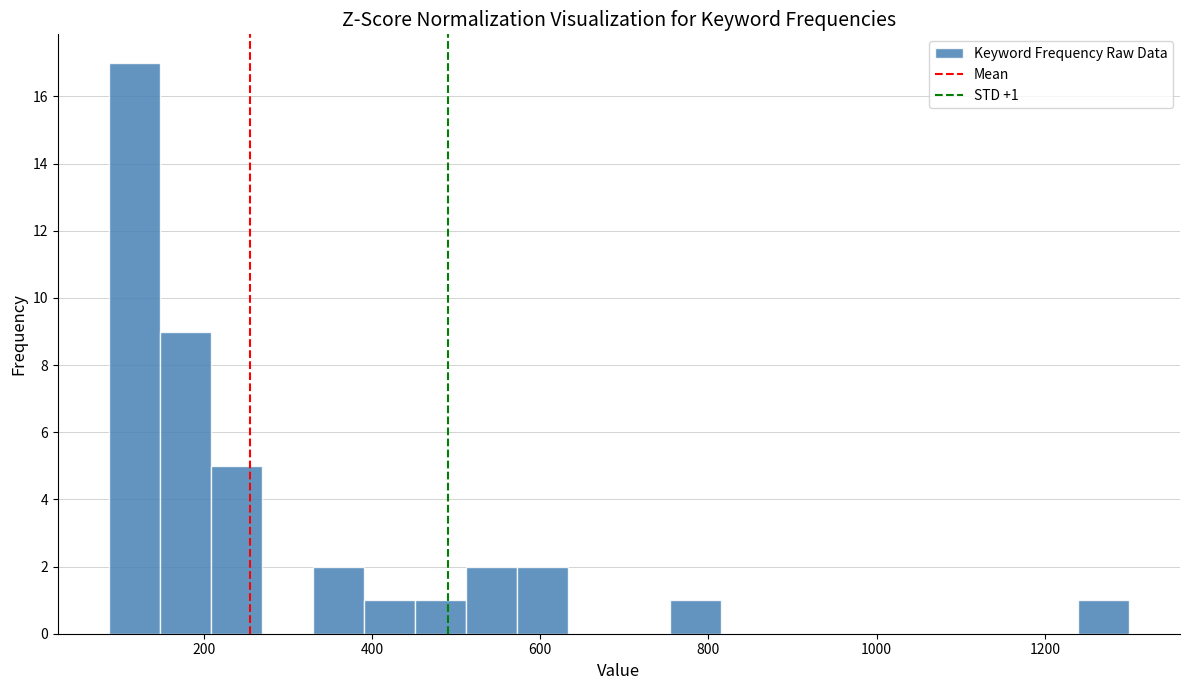

Read against the x-axis, roughly where is the centre of the tallest bar?

120